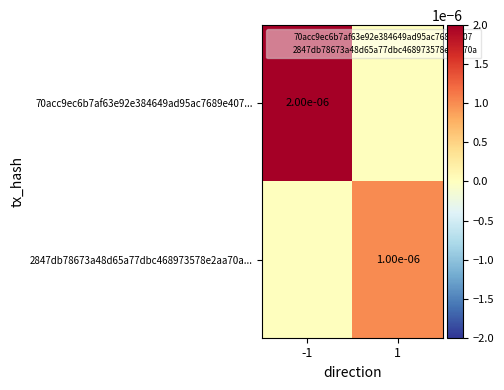

Count the number of categories in the chart.

2